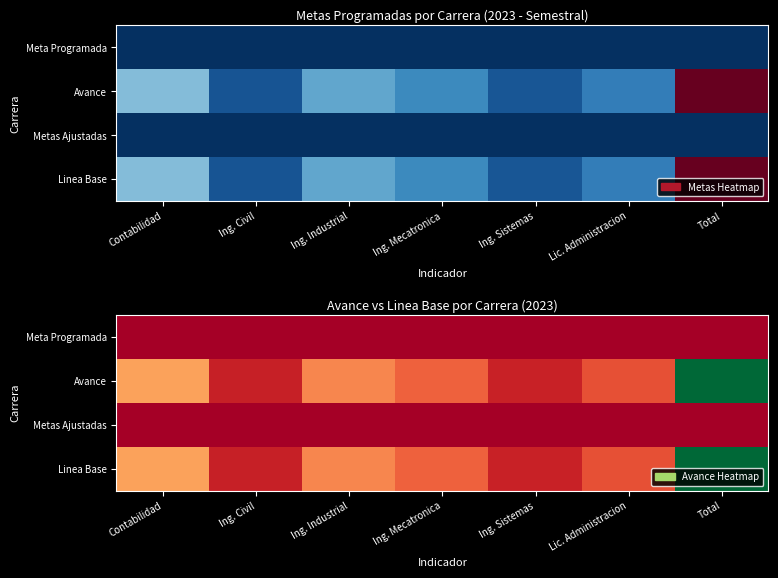

Rank the series by their maximum value, from lowest to highest.

Meta Programada, Metas Ajustadas, Avance, Linea Base